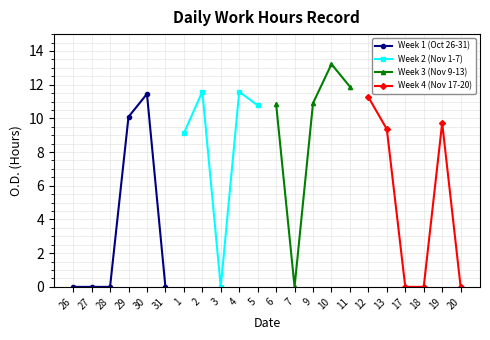

What position from the left is 6?

12